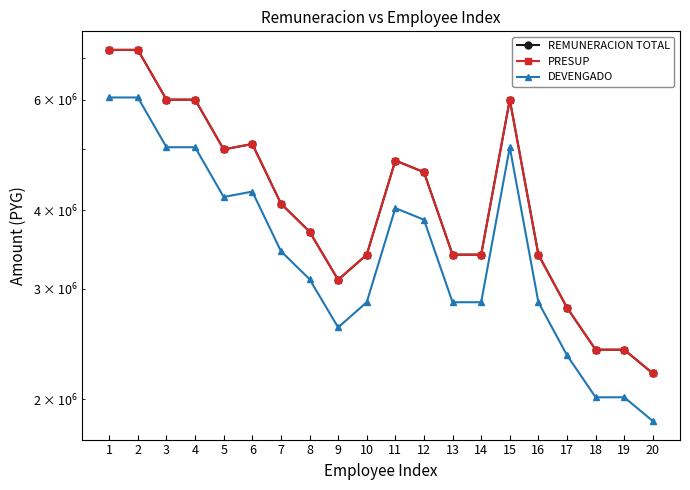

How many interior local valleys does the PRESUP series have?

2